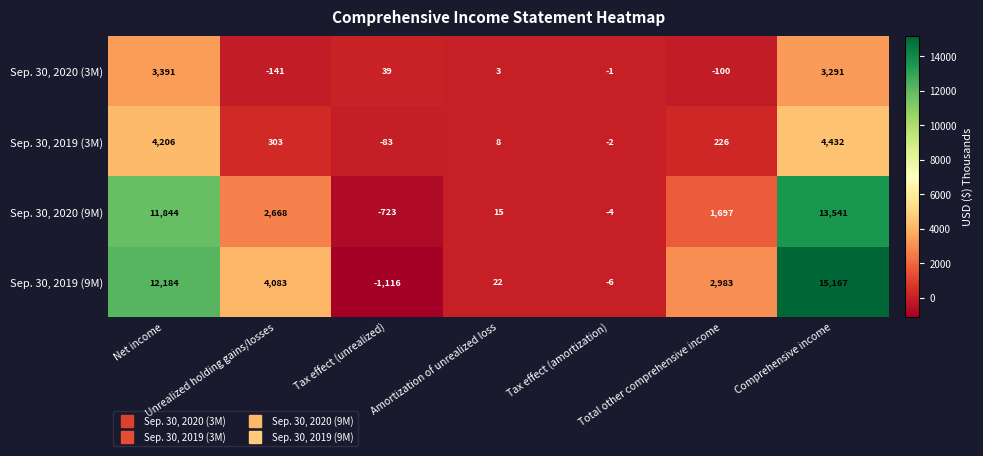

Rank the series by their maximum value, from highest to lowest.

Sep. 30, 2019 (9M), Sep. 30, 2020 (9M), Sep. 30, 2019 (3M), Sep. 30, 2020 (3M)